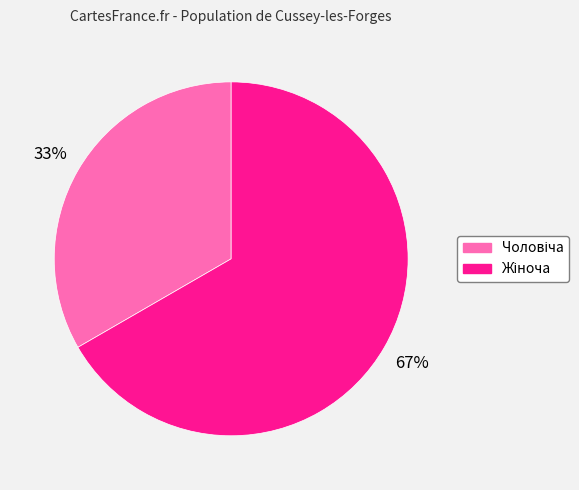

How many segments does this pie chart have?

2